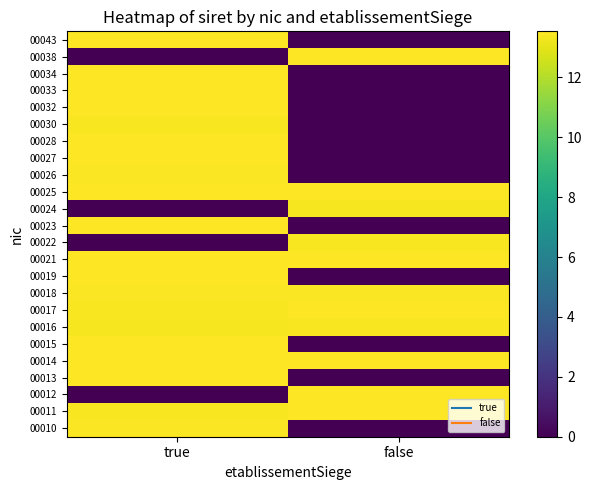

Between true and false, which is larger?

true